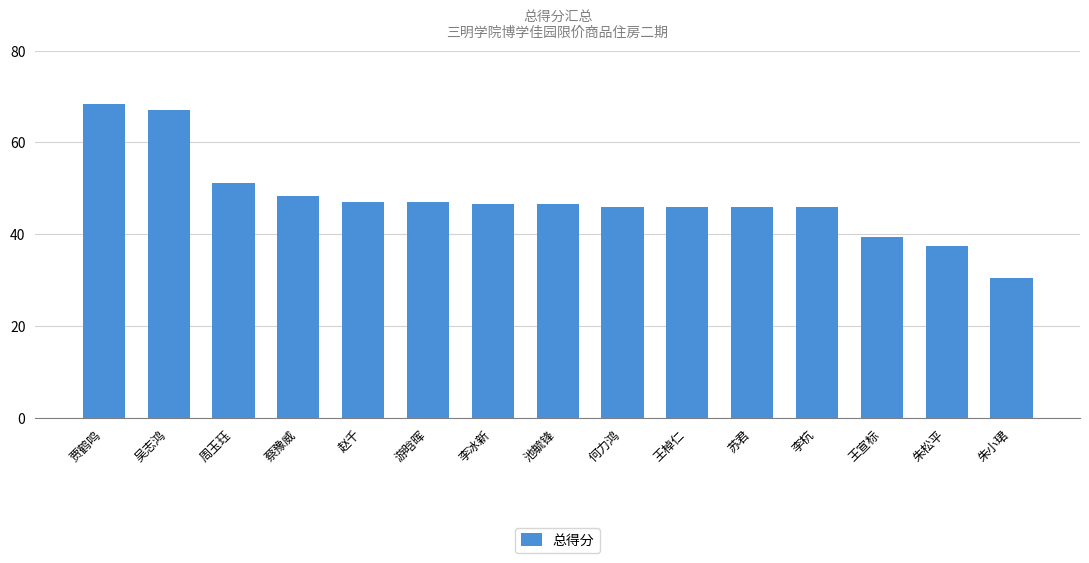

Reading left to right, transcribe all the data shown in this chart.

贾鹤鸣=68.3	吴志鸿=67.0	周玉珏=51.1	蔡豫威=48.4	赵千=47.0	游晗晖=47.0	李冰新=46.5	池毓锋=46.5	何力鸿=46.0	王棹仁=46.0	苏君=46.0	李杭=46.0	王宣标=39.5	朱松平=37.5	朱小珺=30.5